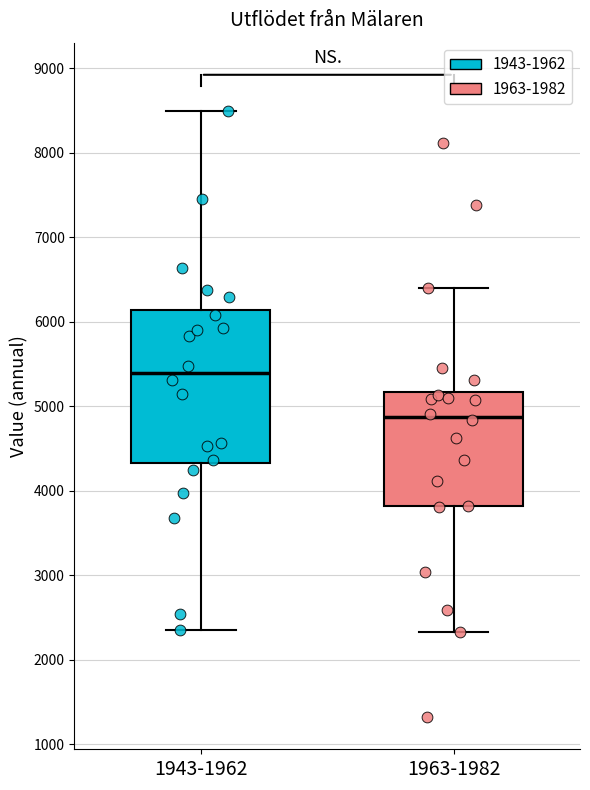

Reading left to right, transcribe this box plot: for each box, give where its median line is, the range the box spans, and where its two whiskers end, as read against the y-axis. The values are not printed on the chart, so give them approximately, as read against the axis.

1943-1962: median 5400, box 4300 to 6100, whiskers 2400 to 8500
1963-1982: median 4900, box 3800 to 5200, whiskers 2300 to 6400